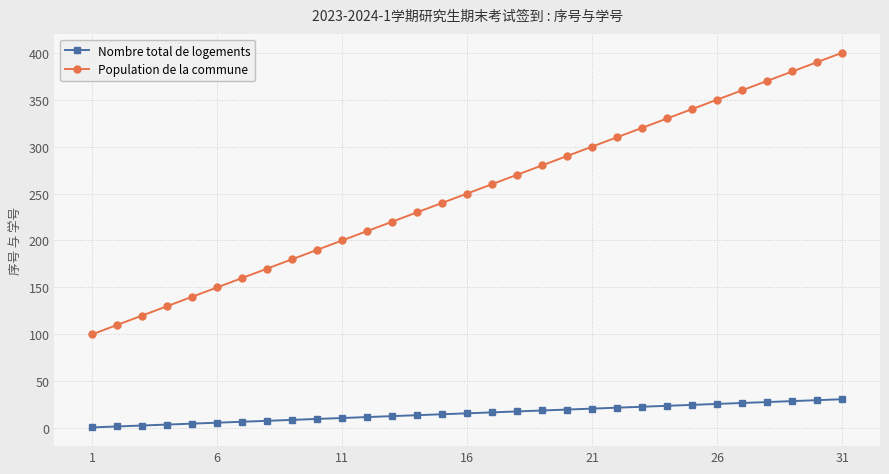

True or false: Population de la commune has more than 1 interior local peaks.

False